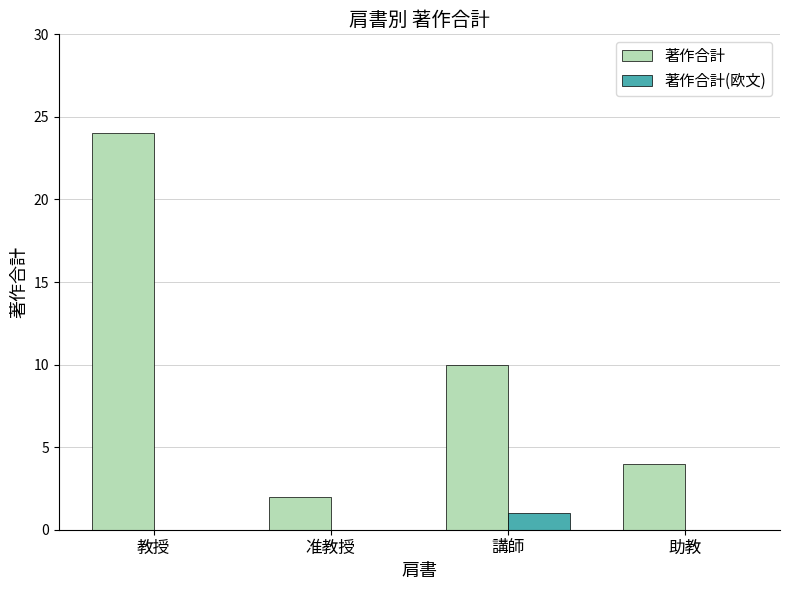

Which series has the largest total across all categories?

著作合計